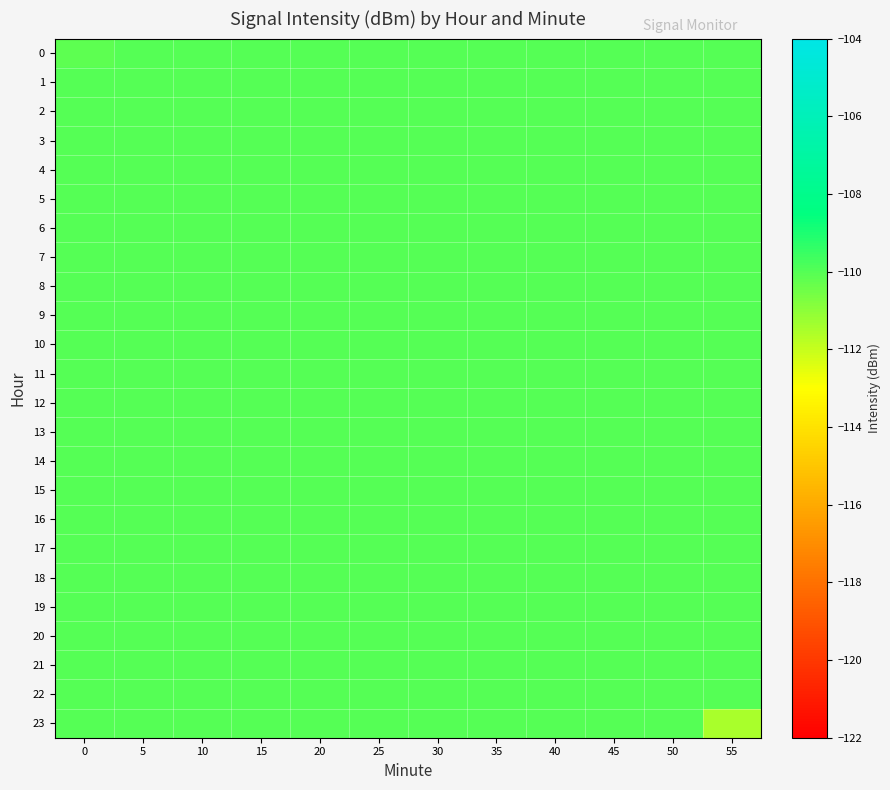

Reading left to right, what are all the values shown in this chart?

0: 0=-110.2	5=-110.0	10=-110.0	15=-110.0	20=-110.0	25=-110.0	30=-110.0	35=-110.0	40=-110.0	45=-110.0	50=-110.0	55=-110.0
1: 0=-110.0	5=-110.0	10=-110.0	15=-110.0	20=-110.0	25=-110.0	30=-110.0	35=-110.0	40=-110.0	45=-110.0	50=-110.0	55=-110.0
2: 0=-110.0	5=-110.0	10=-110.0	15=-110.0	20=-110.0	25=-110.0	30=-110.0	35=-110.0	40=-110.0	45=-110.0	50=-110.0	55=-110.0
3: 0=-110.0	5=-110.0	10=-110.0	15=-110.0	20=-110.0	25=-110.0	30=-110.0	35=-110.0	40=-110.0	45=-110.0	50=-110.0	55=-110.0
4: 0=-110.0	5=-110.0	10=-110.0	15=-110.0	20=-110.0	25=-110.0	30=-110.0	35=-110.0	40=-110.0	45=-110.0	50=-110.0	55=-110.0
5: 0=-110.0	5=-110.0	10=-110.0	15=-110.0	20=-110.0	25=-110.0	30=-110.0	35=-110.0	40=-110.0	45=-110.0	50=-110.0	55=-110.0
6: 0=-110.0	5=-110.0	10=-110.0	15=-110.0	20=-110.0	25=-110.0	30=-110.0	35=-110.0	40=-110.0	45=-110.0	50=-110.0	55=-110.0
7: 0=-110.0	5=-110.0	10=-110.0	15=-110.0	20=-110.0	25=-110.0	30=-110.0	35=-110.0	40=-110.0	45=-110.0	50=-110.0	55=-110.0
8: 0=-110.0	5=-110.0	10=-110.0	15=-110.0	20=-110.0	25=-110.0	30=-110.0	35=-110.0	40=-110.0	45=-110.0	50=-110.0	55=-110.0
9: 0=-110.0	5=-110.0	10=-110.0	15=-110.0	20=-110.0	25=-110.0	30=-110.0	35=-110.0	40=-110.0	45=-110.0	50=-110.0	55=-110.0
10: 0=-110.0	5=-110.0	10=-110.0	15=-110.0	20=-110.0	25=-110.0	30=-110.0	35=-110.0	40=-110.0	45=-110.0	50=-110.0	55=-110.0
11: 0=-110.0	5=-110.0	10=-110.0	15=-110.0	20=-110.0	25=-110.0	30=-110.0	35=-110.0	40=-110.0	45=-110.0	50=-110.0	55=-110.0
12: 0=-110.0	5=-110.0	10=-110.0	15=-110.0	20=-110.0	25=-110.0	30=-110.0	35=-110.0	40=-110.0	45=-110.0	50=-110.0	55=-110.0
13: 0=-110.0	5=-110.0	10=-110.0	15=-110.0	20=-110.0	25=-110.0	30=-110.0	35=-110.0	40=-110.0	45=-110.0	50=-110.0	55=-110.0
14: 0=-110.0	5=-110.0	10=-110.0	15=-110.0	20=-110.0	25=-110.0	30=-110.0	35=-110.0	40=-110.0	45=-110.0	50=-110.0	55=-110.0
15: 0=-110.0	5=-110.0	10=-110.0	15=-110.0	20=-110.0	25=-110.0	30=-110.0	35=-110.0	40=-110.0	45=-110.0	50=-110.0	55=-110.0
16: 0=-110.0	5=-110.0	10=-110.0	15=-110.0	20=-110.0	25=-110.0	30=-110.0	35=-110.0	40=-110.0	45=-110.0	50=-110.0	55=-110.0
17: 0=-110.0	5=-110.0	10=-110.0	15=-110.0	20=-110.0	25=-110.0	30=-110.0	35=-110.0	40=-110.0	45=-110.0	50=-110.0	55=-110.0
18: 0=-110.0	5=-110.0	10=-110.0	15=-110.0	20=-110.0	25=-110.0	30=-110.0	35=-110.0	40=-110.0	45=-110.0	50=-110.0	55=-110.0
19: 0=-110.0	5=-110.0	10=-110.0	15=-110.0	20=-110.0	25=-110.0	30=-110.0	35=-110.0	40=-110.0	45=-110.0	50=-110.0	55=-110.0
20: 0=-110.0	5=-110.0	10=-110.0	15=-110.0	20=-110.0	25=-110.0	30=-110.0	35=-110.0	40=-110.0	45=-110.0	50=-110.0	55=-110.0
21: 0=-110.0	5=-110.0	10=-110.0	15=-110.0	20=-110.0	25=-110.0	30=-110.0	35=-110.0	40=-110.0	45=-110.0	50=-110.0	55=-110.0
22: 0=-110.0	5=-110.0	10=-110.0	15=-110.0	20=-110.0	25=-110.0	30=-110.0	35=-110.0	40=-110.0	45=-110.0	50=-110.0	55=-110.0
23: 0=-110.0	5=-110.0	10=-110.0	15=-110.0	20=-110.0	25=-110.0	30=-110.0	35=-110.0	40=-110.0	45=-110.0	50=-110.0	55=-111.5